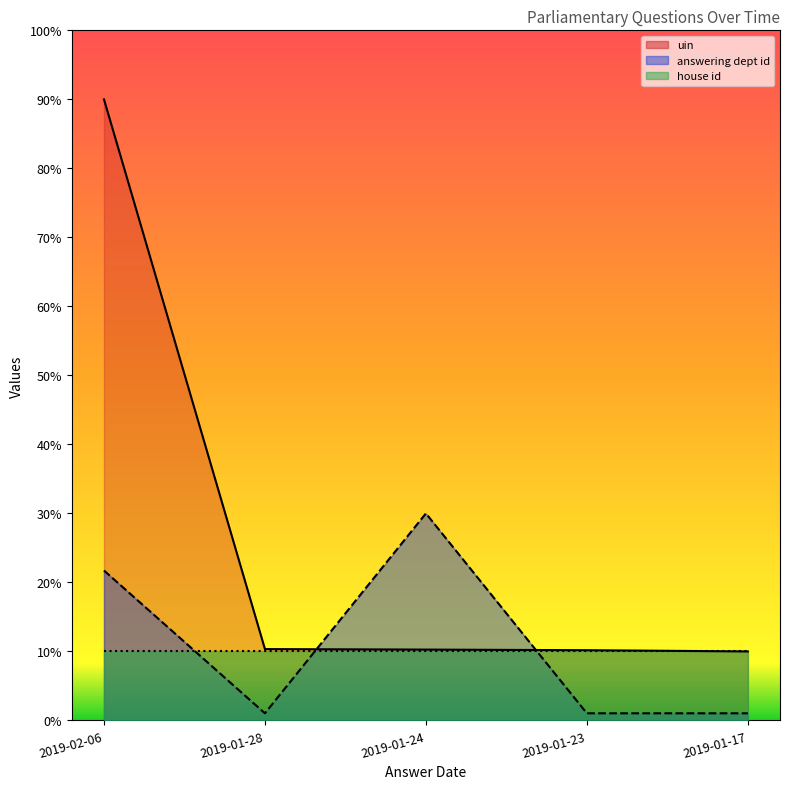

At how many categories does at least one series exceed 81?

1